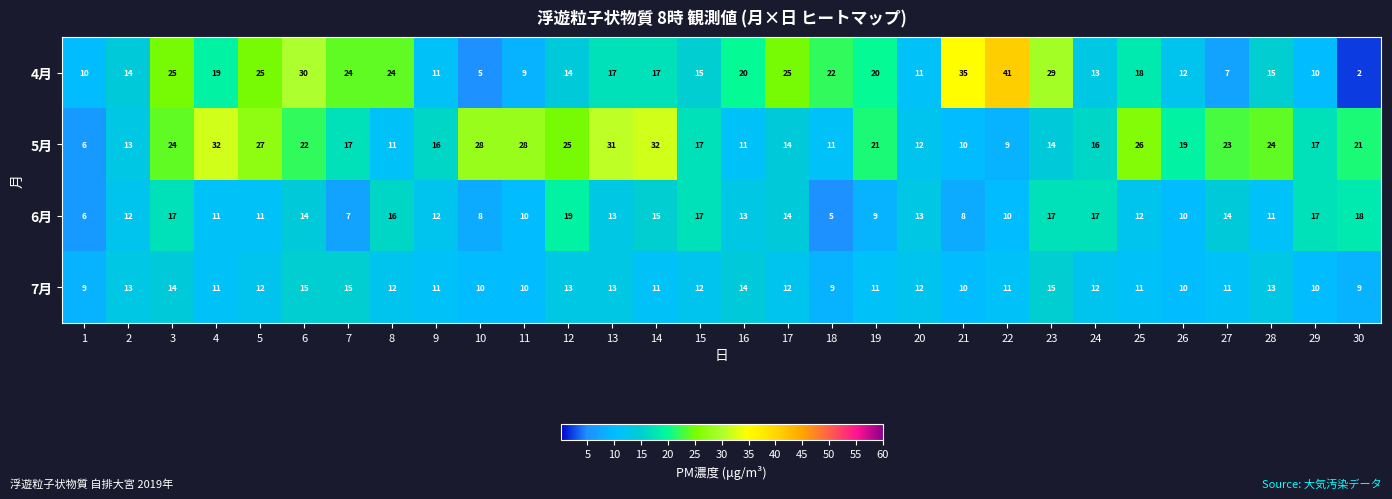

What is the smallest value displayed?

2